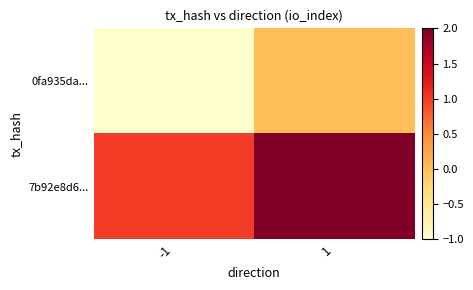

Which has a higher value, 1 or -1?

1